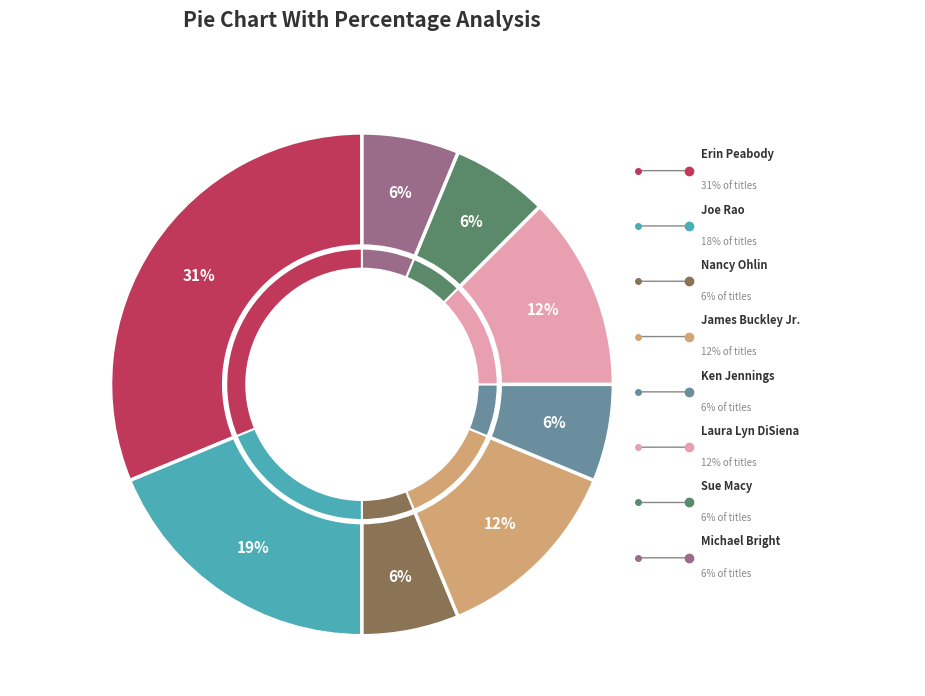

Count the number of slices in the pie.

8